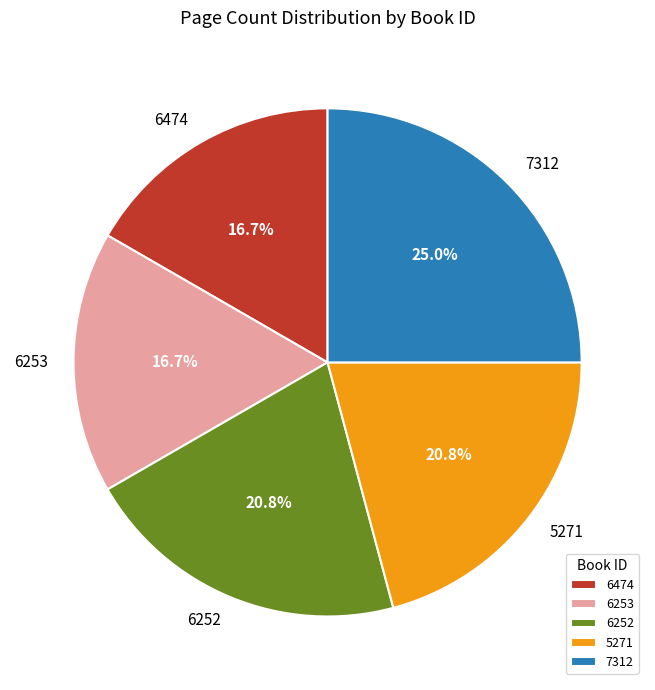

Which slice is the largest?

7312